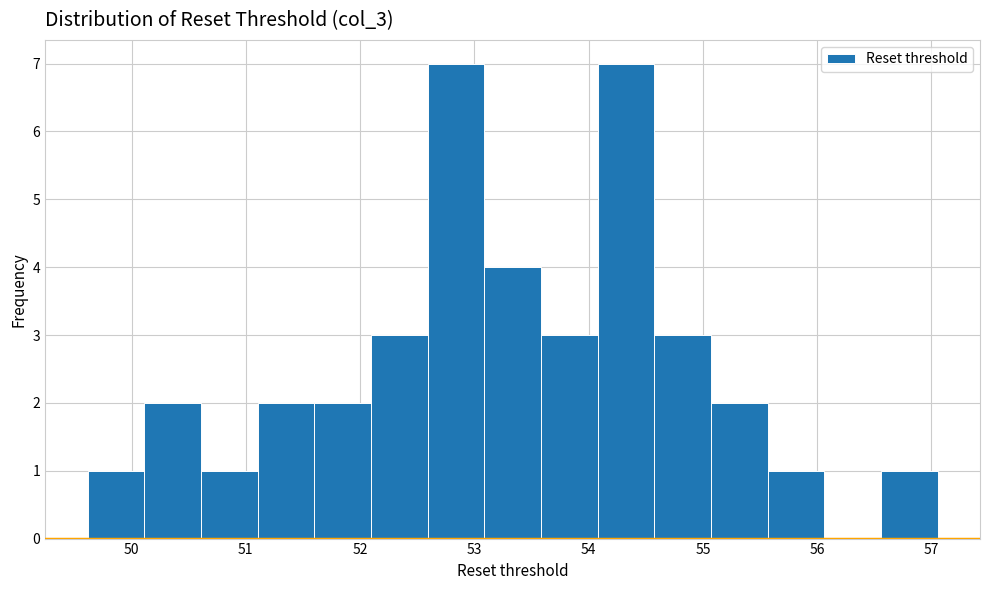

Reading left to right, list every bar in this chart as the range it spans on the x-axis followed by its height. Neither the bar edges nor the heights are printed on the chart, so give them approximately, as read against the axes.

49.6 to 50.1: 1
50.1 to 50.6: 2
50.6 to 51.1: 1
51.1 to 51.6: 2
51.6 to 52.1: 2
52.1 to 52.6: 3
52.6 to 53.1: 7
53.1 to 53.6: 4
53.6 to 54.1: 3
54.1 to 54.6: 7
54.6 to 55.1: 3
55.1 to 55.6: 2
55.6 to 56.1: 1
56.1 to 56.6: 0
56.6 to 57.1: 1